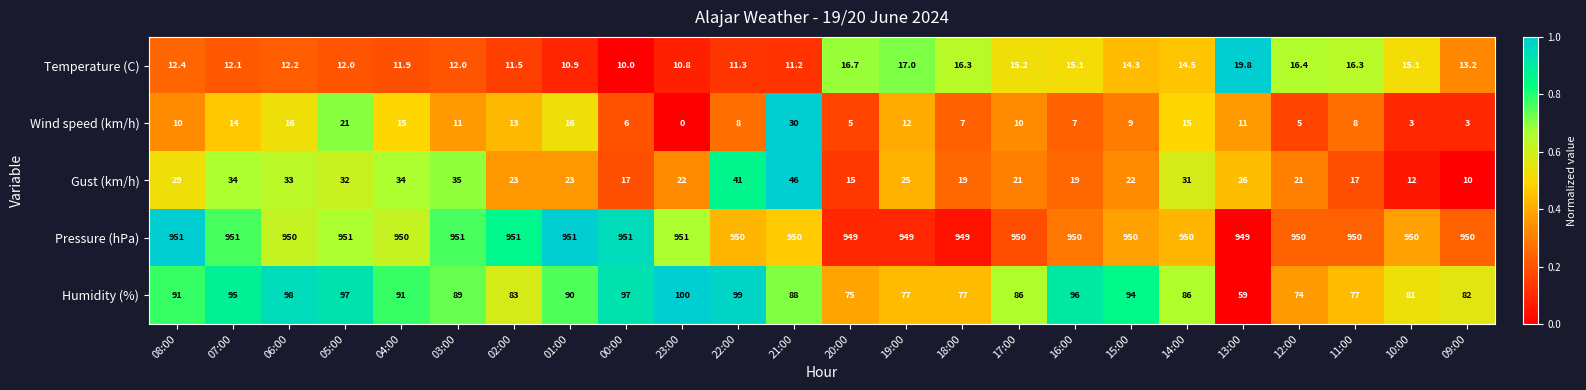

Which series has the largest range (max minus min)?

Humidity (%)